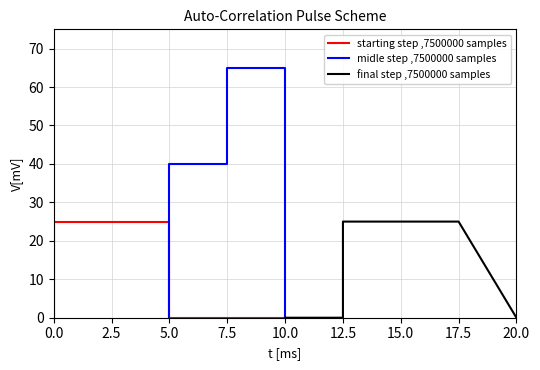

What is the maximum value for starting step ,7500000 samples?

25